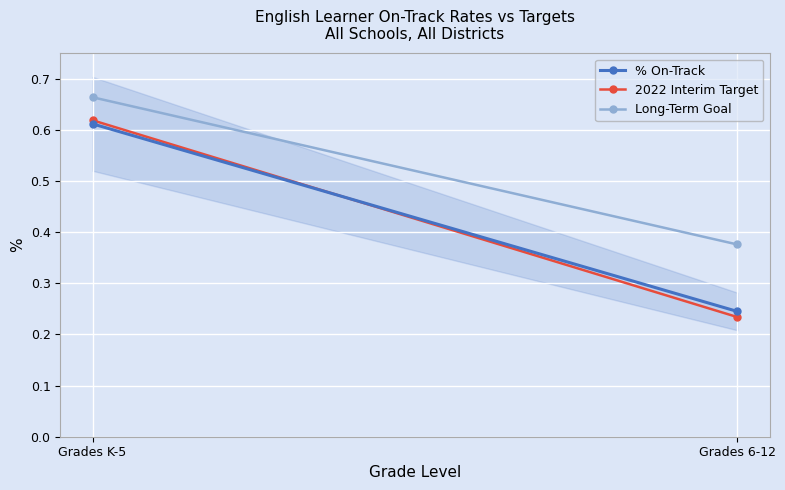

What is the difference between the highest and lowest values at Grades K-5?

0.1